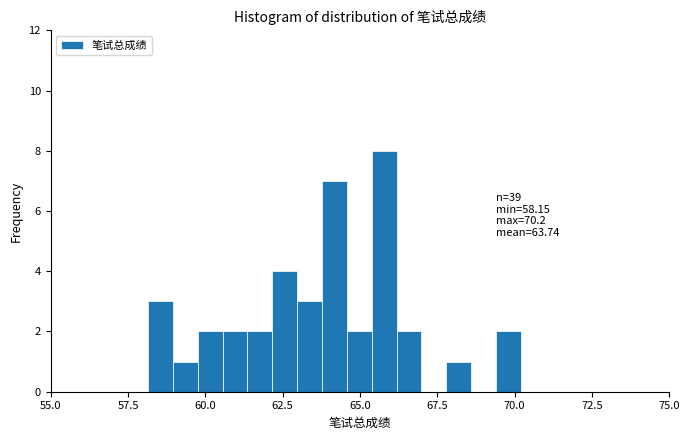

Around what value on the x-axis is the tallest bar? Give the approximate position of its centre, as read against the axis.

66.0